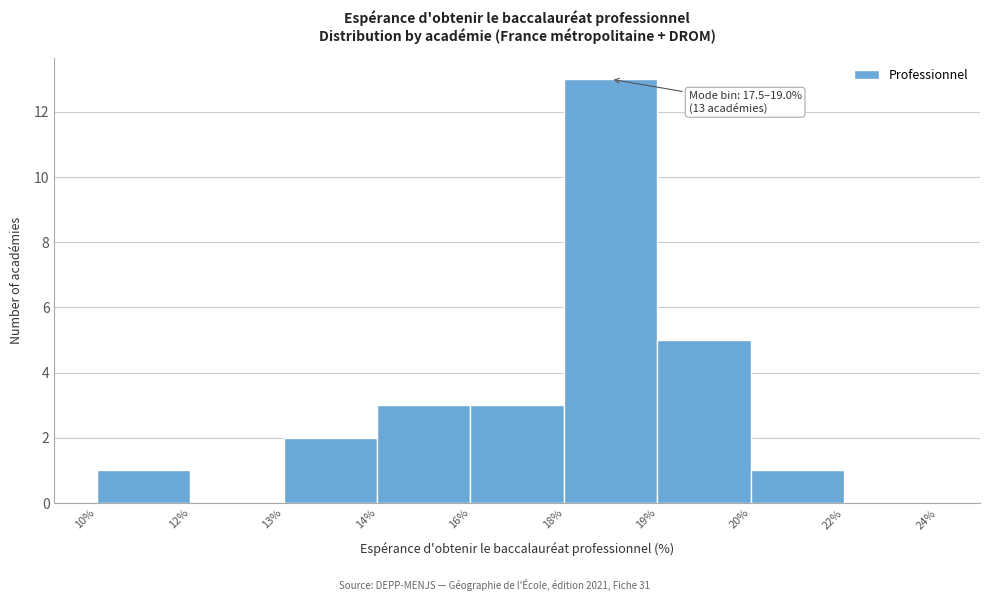

Reading left to right, extract all data points from this chart.

10%=1	12%=0	13%=2	14%=3	16%=3	18%=13	19%=5	20%=1	22%=0